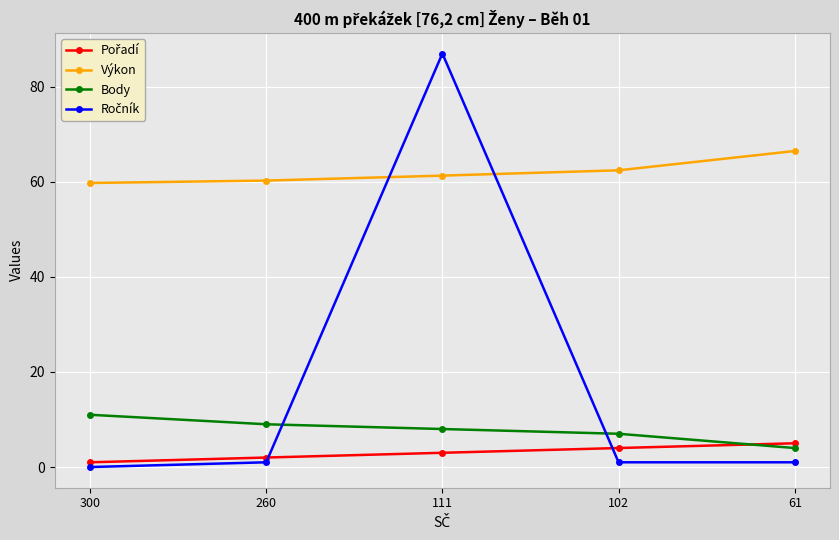

Which category has the highest value in the Body series?

300